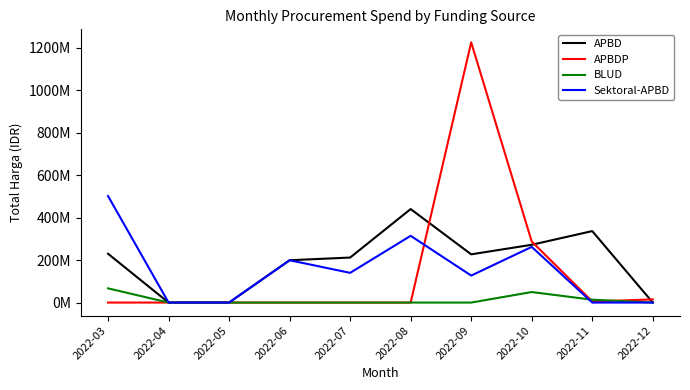

What is the maximum value for Sektoral-APBD?

501500000